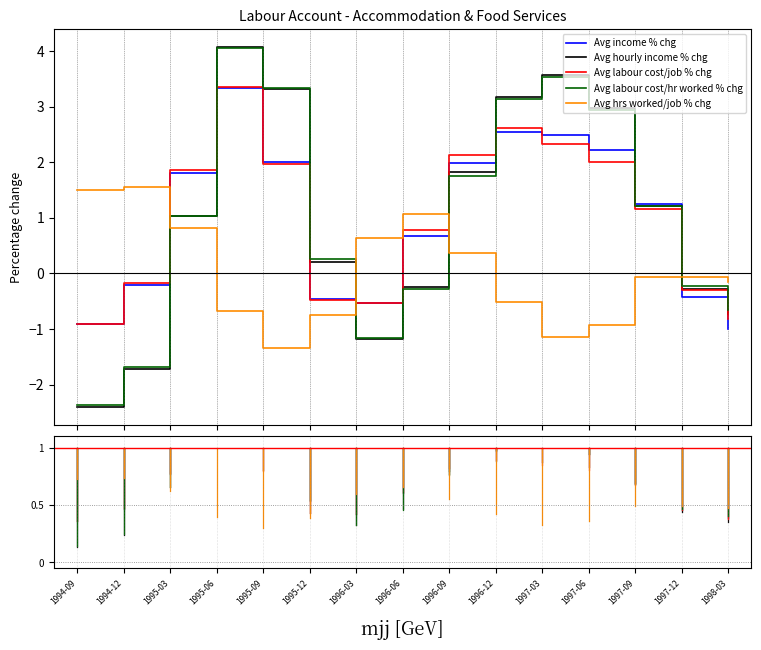

Is this an area chart (filled region under the line)?

No